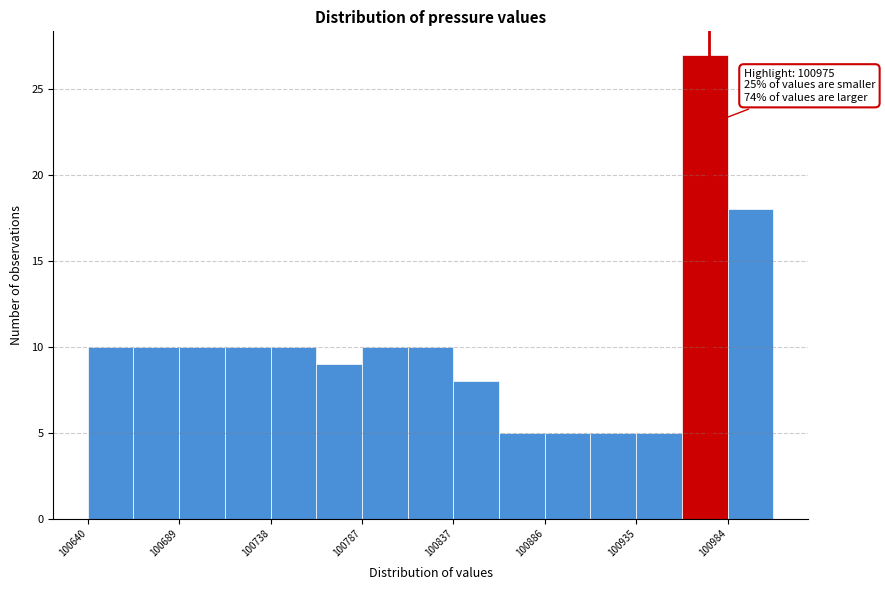

Which range on the x-axis has the tallest bar?

100960 to 100985